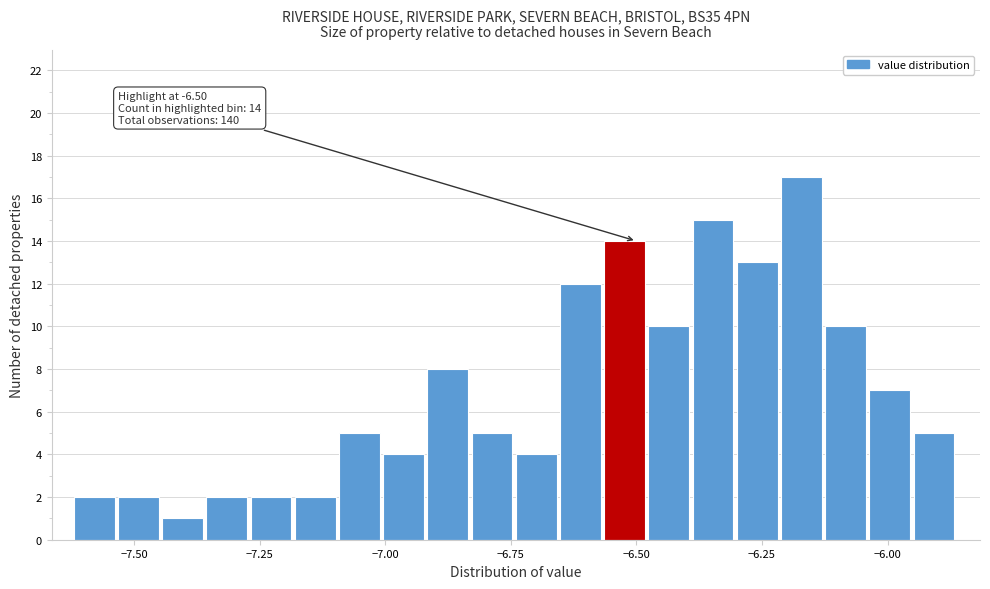

Around what value on the x-axis is the tallest bar? Give the approximate position of its centre, as read against the axis.

-6.15